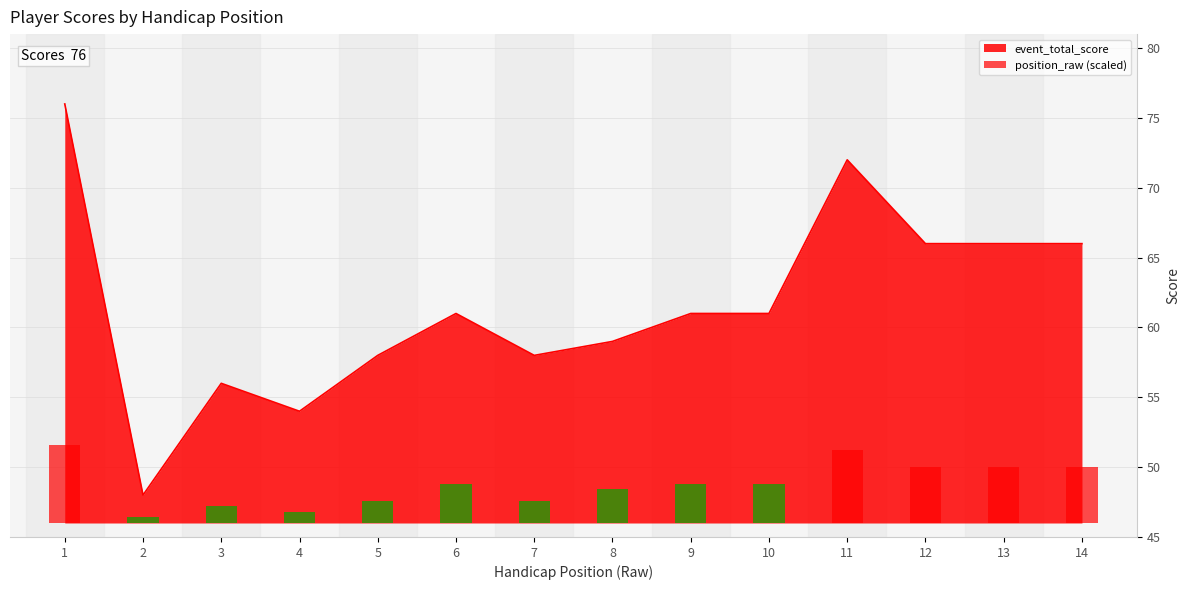

What is the approximate value at 2?

0.4